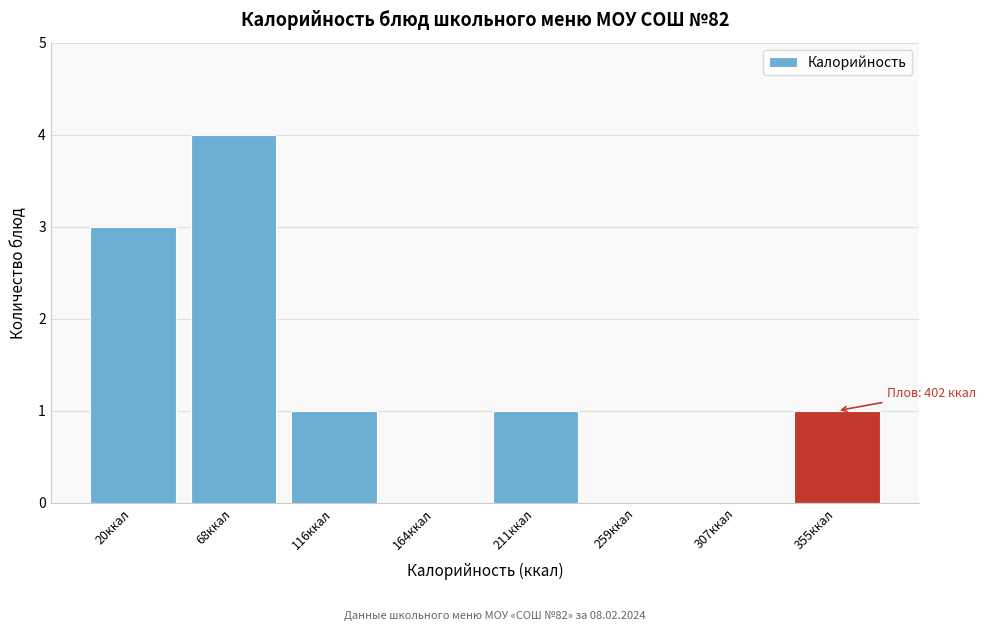

Which label corresponds to the largest value in the chart?

68ккал